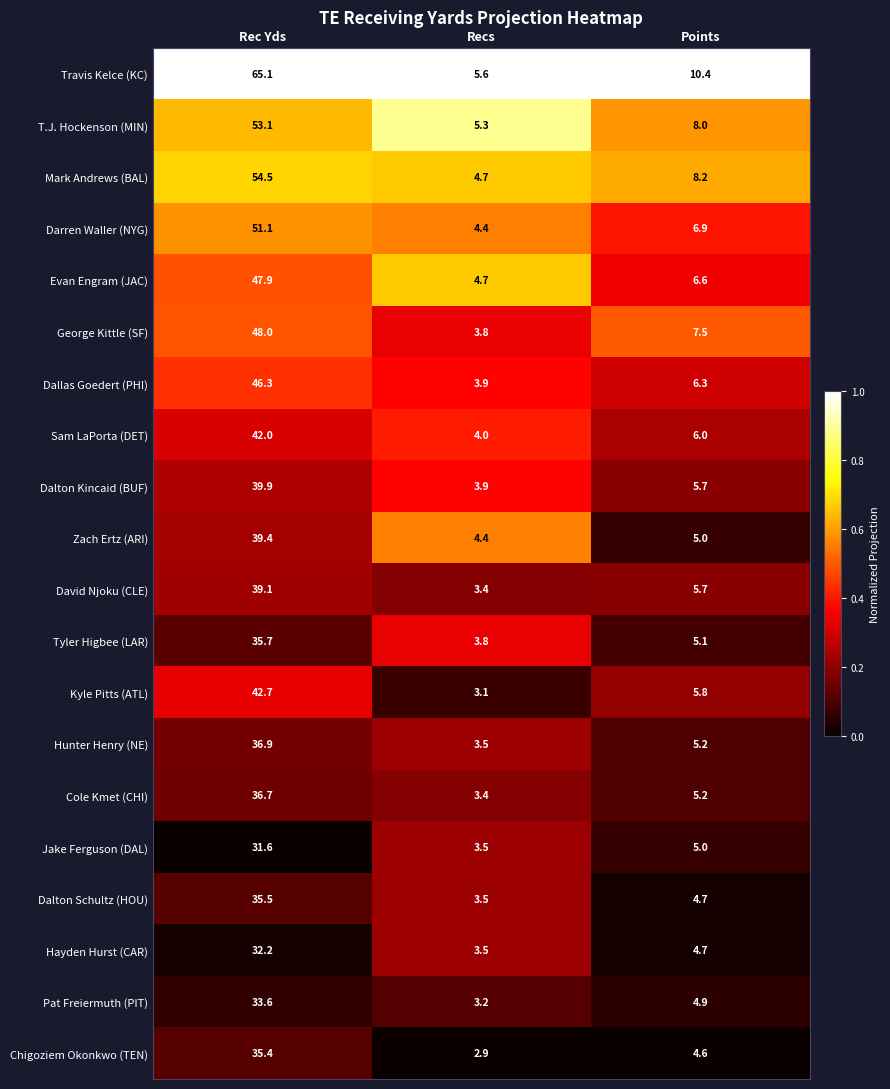

Is it true that Jake Ferguson (DAL) equals 3.5 at Recs?

True